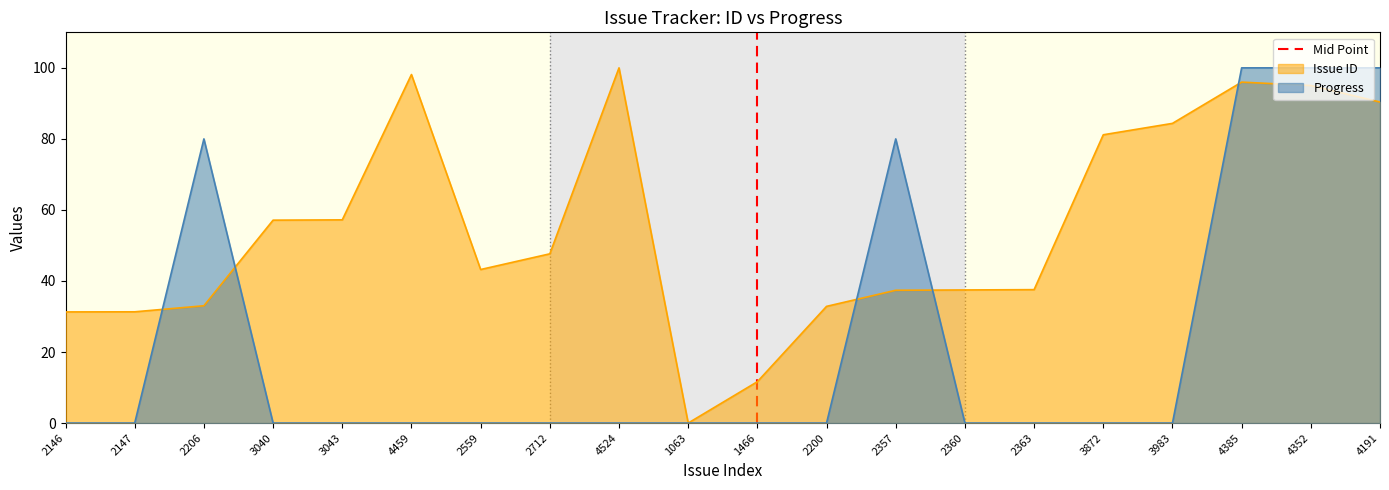

Is it true that Progress equals 100.0 at 4352?

True